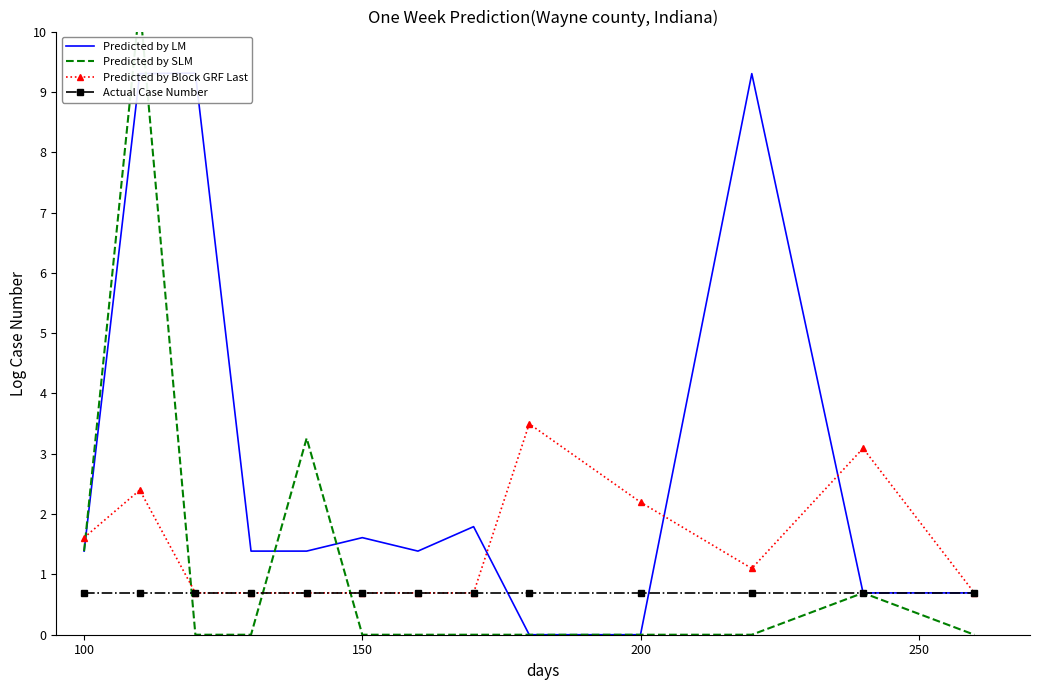

How many lines are shown in the chart?

4